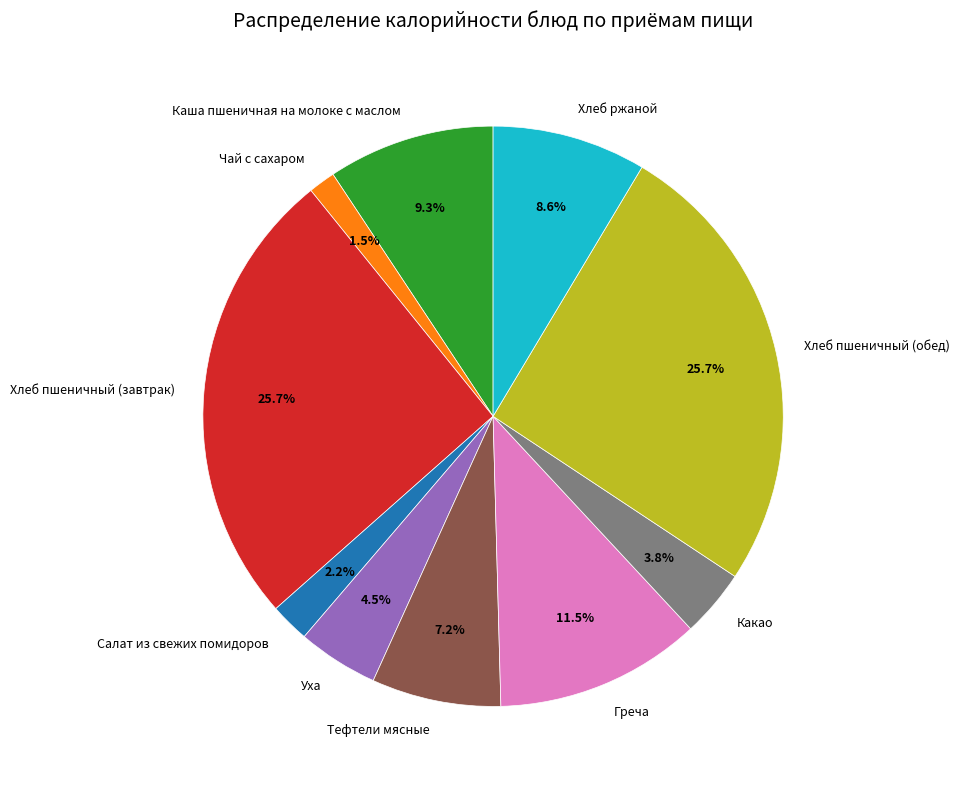

Is it true that Каша пшеничная на молоке с маслом is 3% of the pie?

False